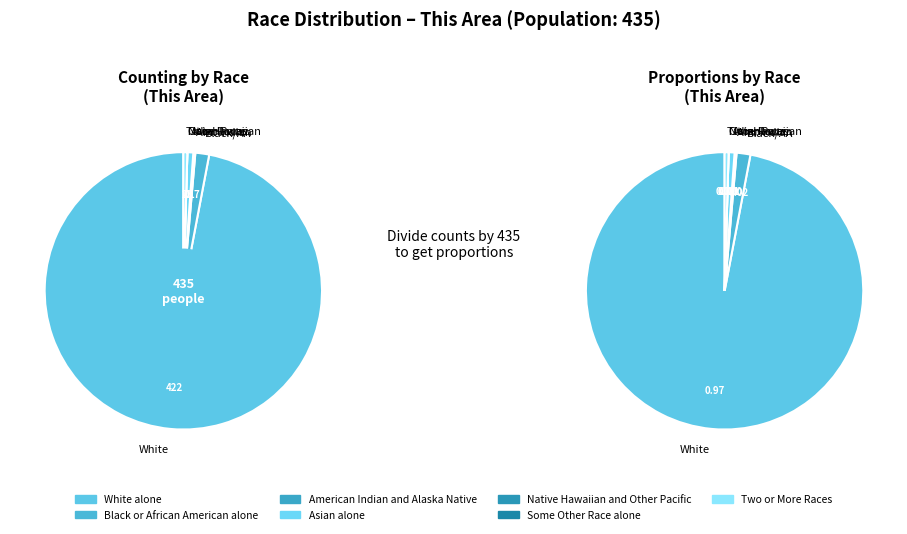

What percentage is the White alone slice, to the nearest percent?

97%